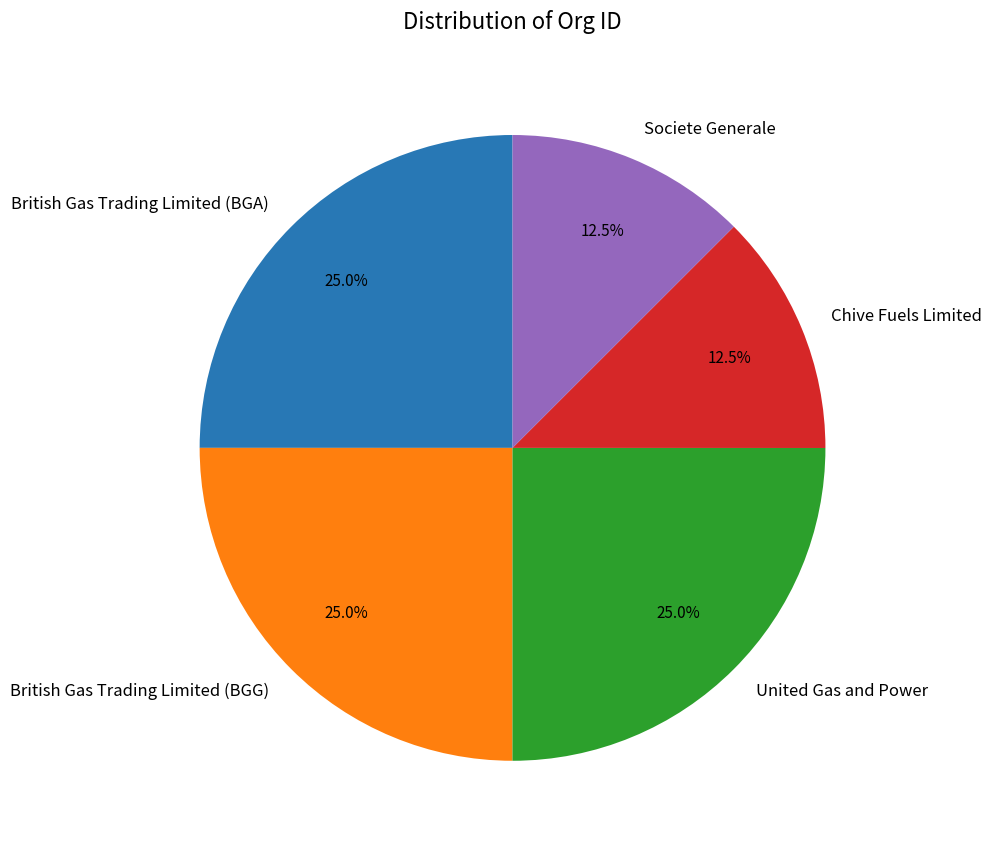

Approximately how many times larger is the value at British Gas Trading Limited (BGA) compared to United Gas and Power?

1.0